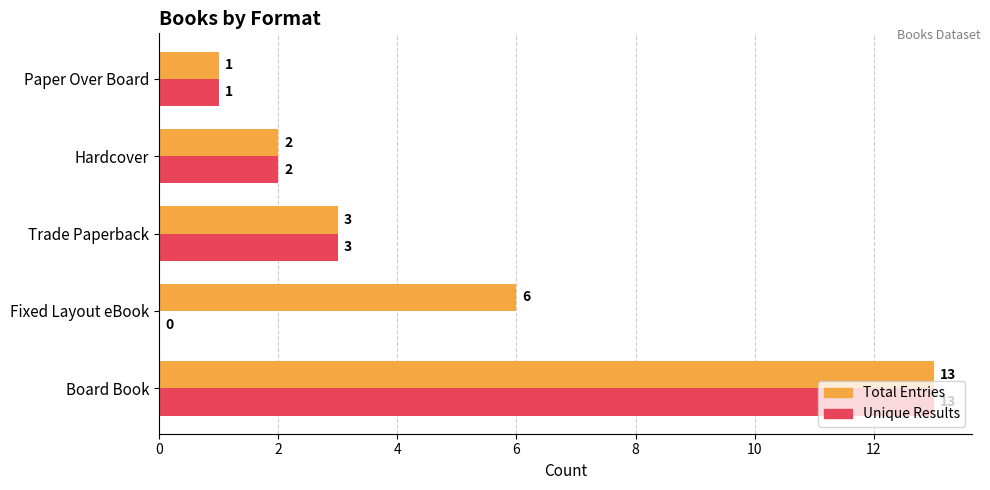

What is the sum of all Unique Results values?

19